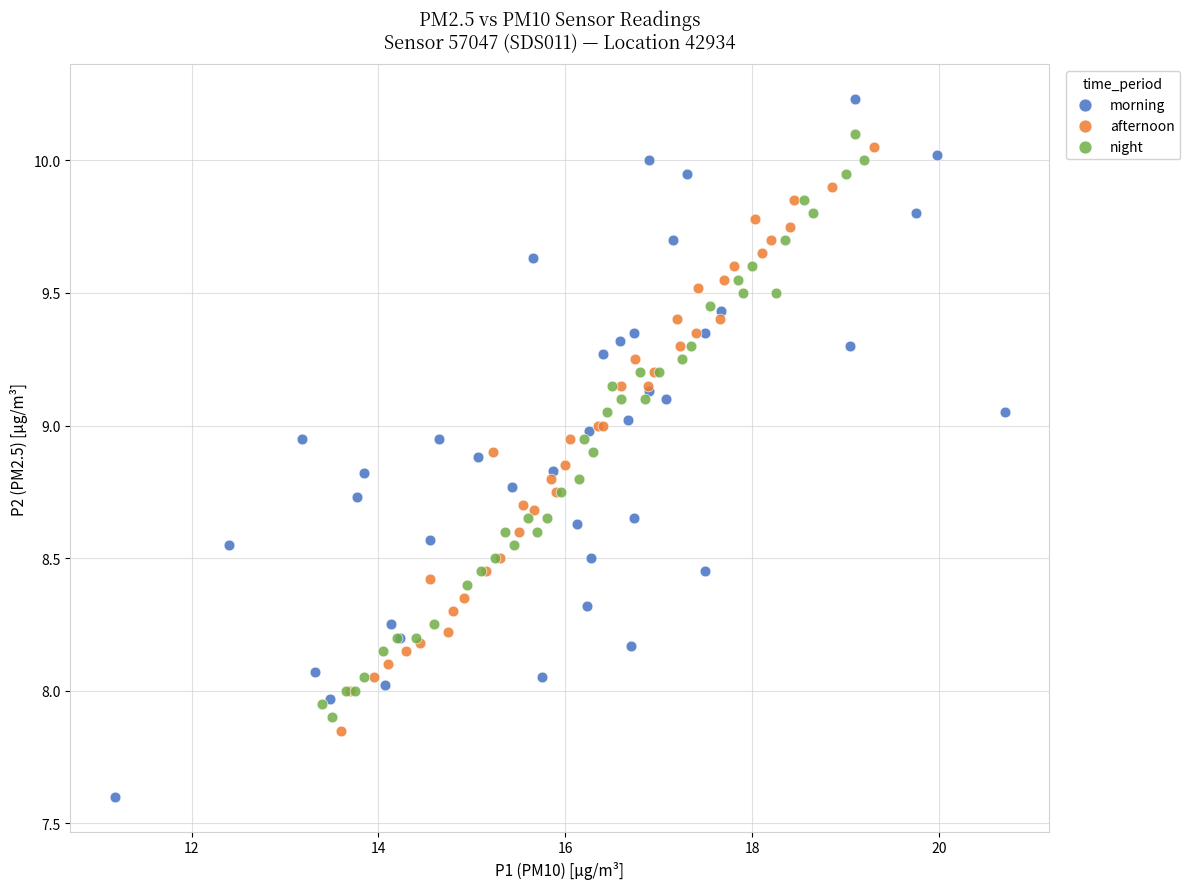

Which series has the widest spread of Y values?

morning